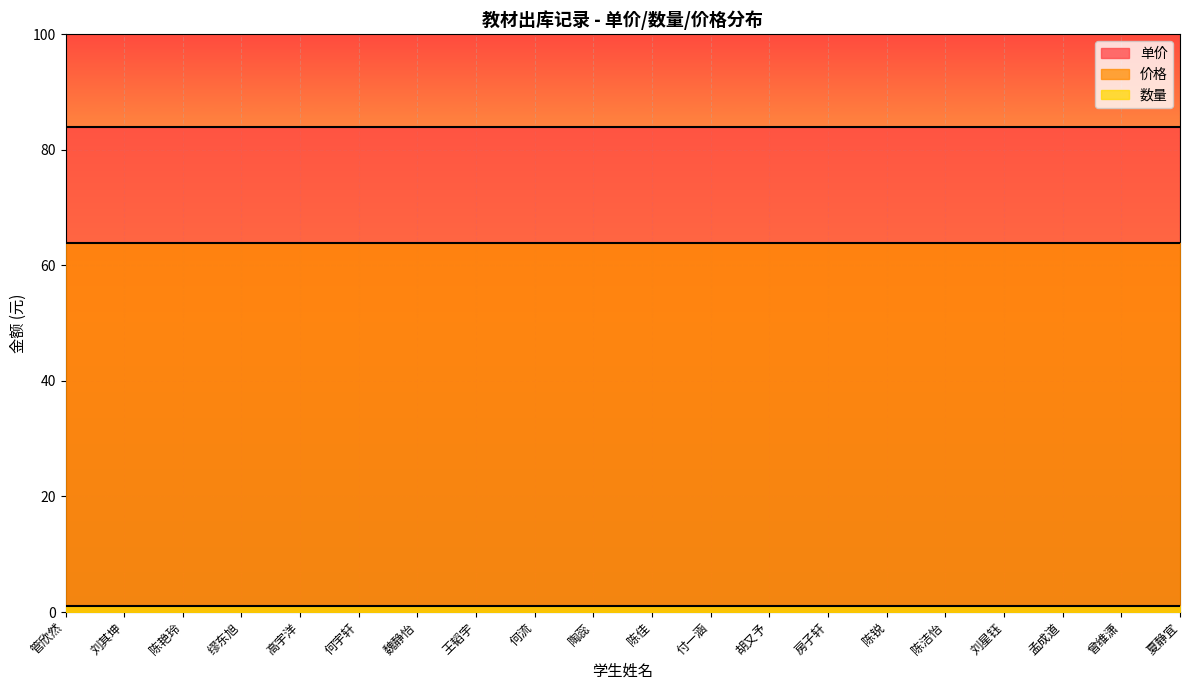

True or false: 单价 and 价格 intersect in this chart.

False